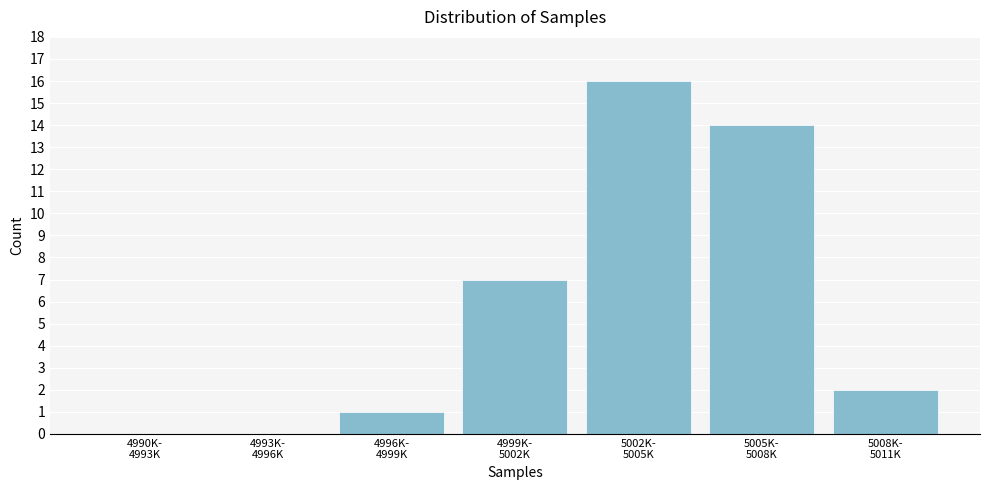

What is the sum of all values?

40